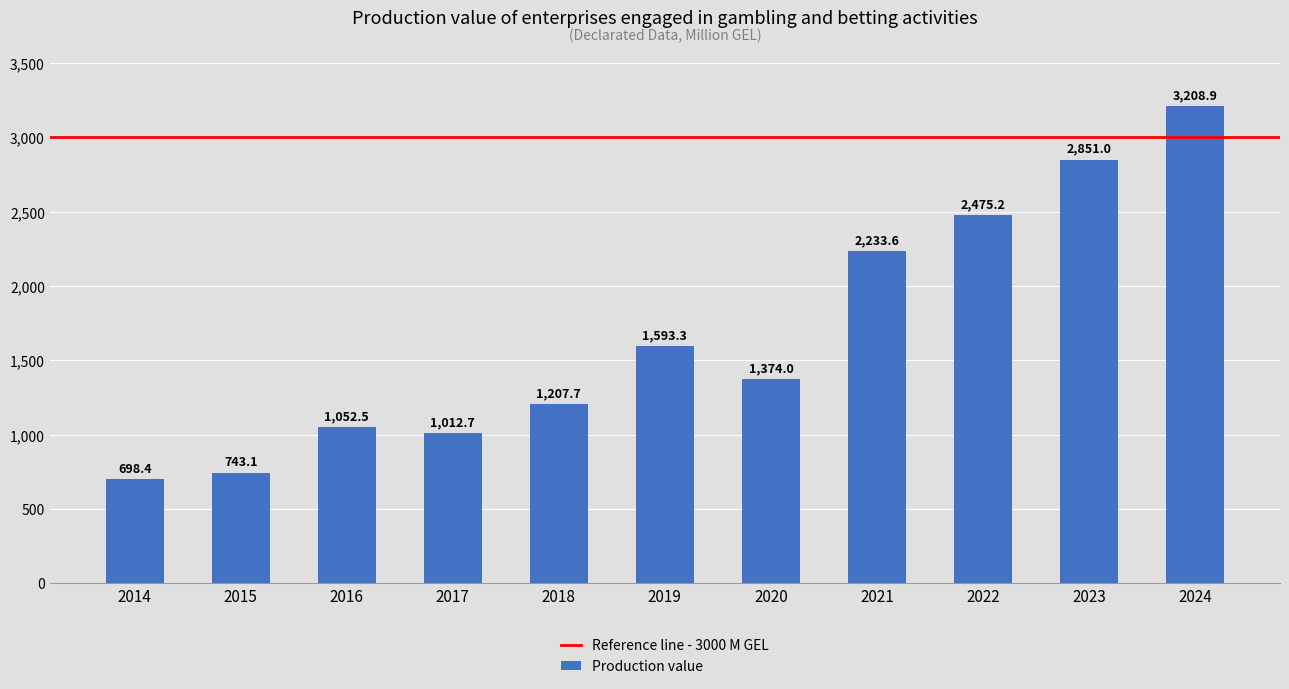

How many categories are shown in the chart?

11